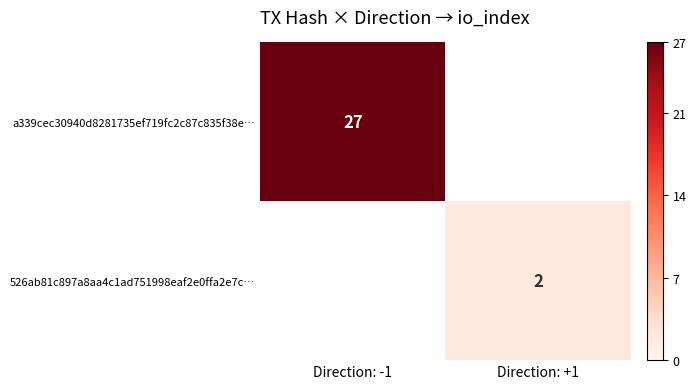

The value of 526ab81c897a8aa4c1ad751998eaf2e0ffa2e7c… at Direction: +1 is 1. True or false?

False